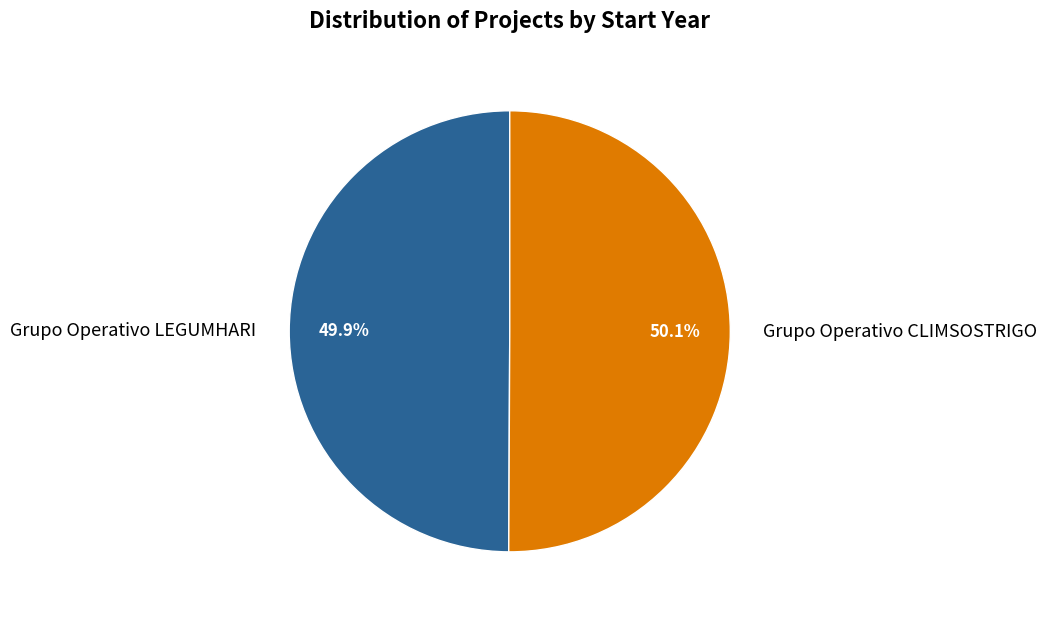

What percentage do Grupo Operativo LEGUMHARI and Grupo Operativo CLIMSOSTRIGO together represent?

100.0%